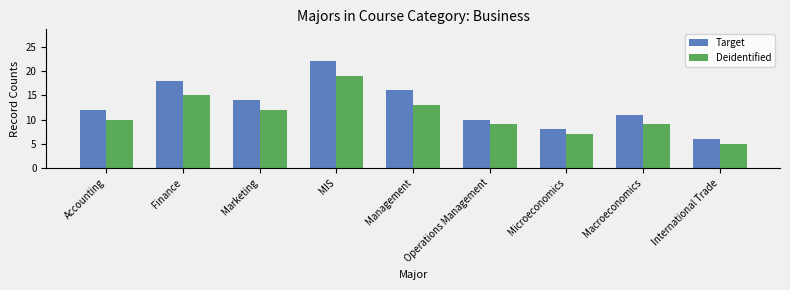

What value does the Target series have at Microeconomics?

8